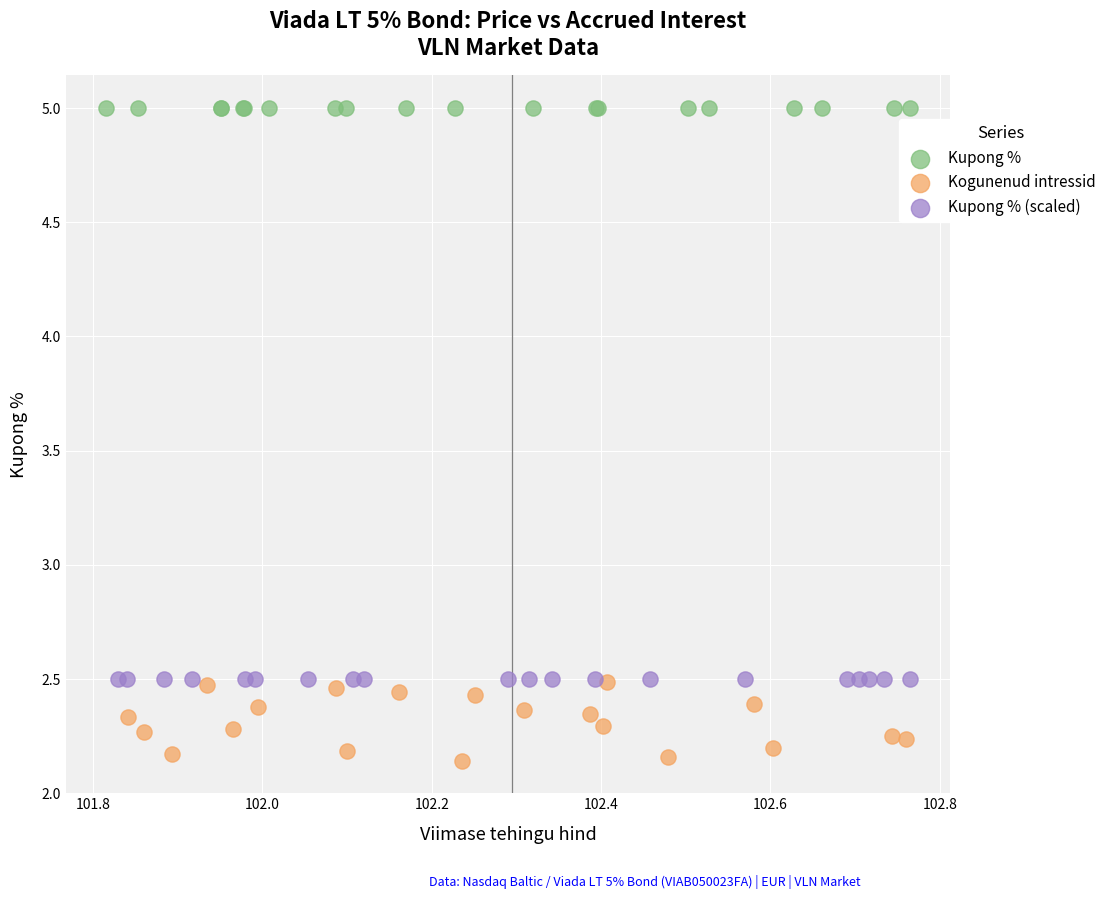

What are all the series names shown in the legend?

Kupong %, Kogunenud intressid, Kupong % (scaled)